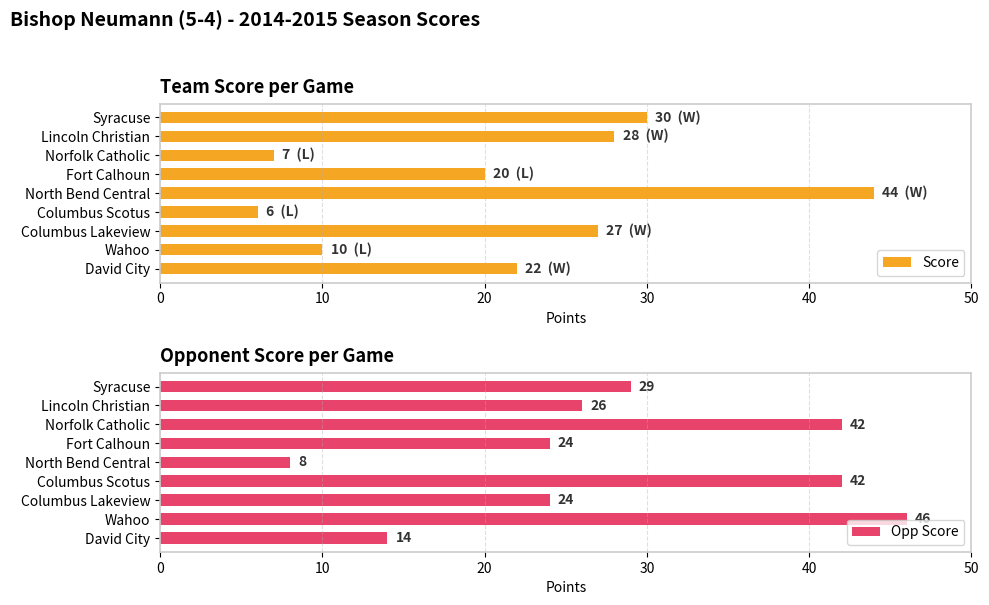

What is the difference between the maximum and second lowest values in the Score series?

37